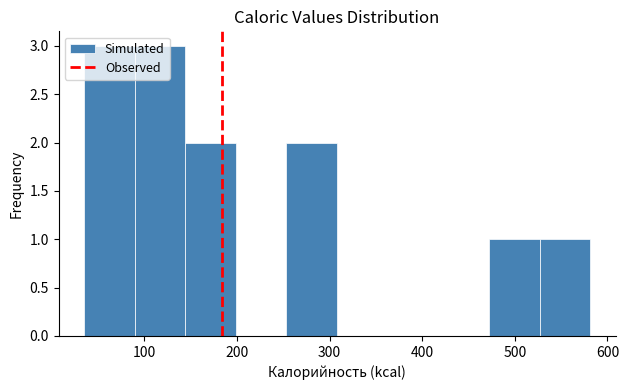

Reading left to right, list every bar in this chart as the range it spans on the x-axis followed by its height. Neither the bar edges nor the heights are printed on the chart, so give them approximately, as read against the axes.

40 to 90: 3
90 to 140: 3
140 to 200: 2
200 to 250: 0
250 to 310: 2
310 to 360: 0
360 to 420: 0
420 to 470: 0
470 to 530: 1
530 to 580: 1